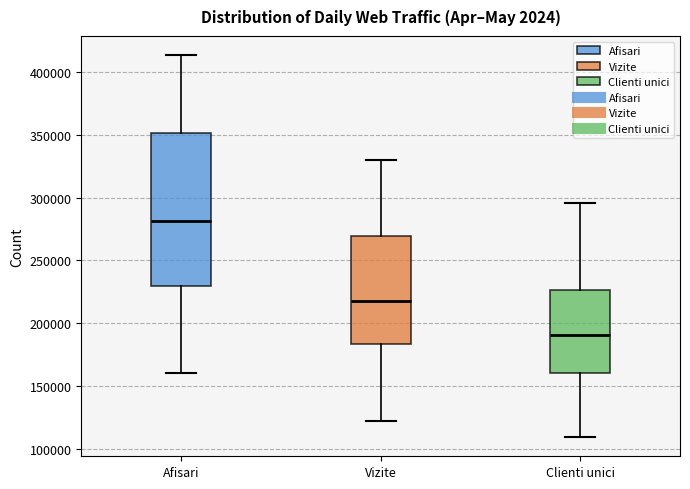

Comparing the boxes themselves (not the whiskers), which one is the tallest?

Afisari